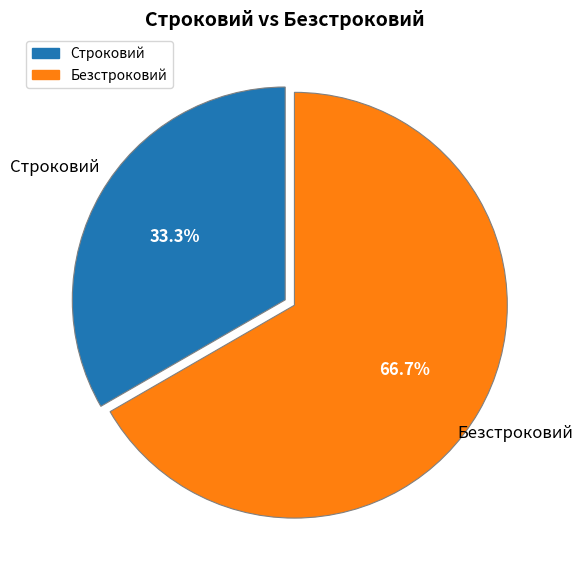

Rank the categories by value from lowest to highest.

Строковий, Безстроковий